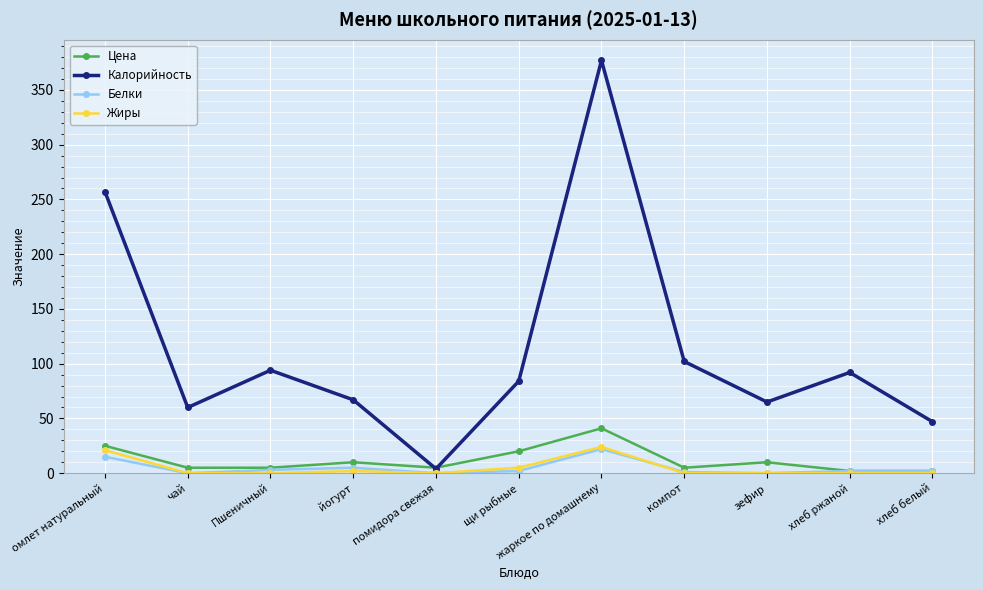

Which category has the lowest value in the Калорийность series?

помидора свежая